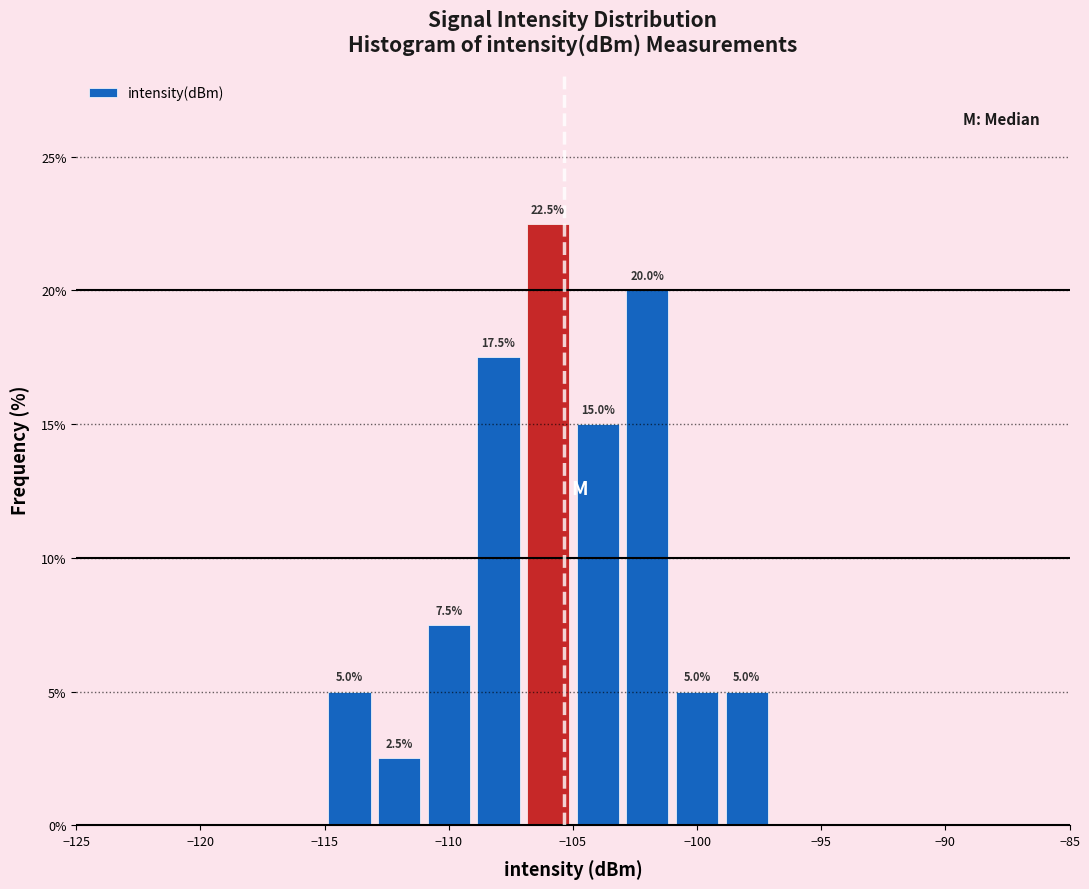

Which range on the x-axis has the tallest bar?

-107 to -105